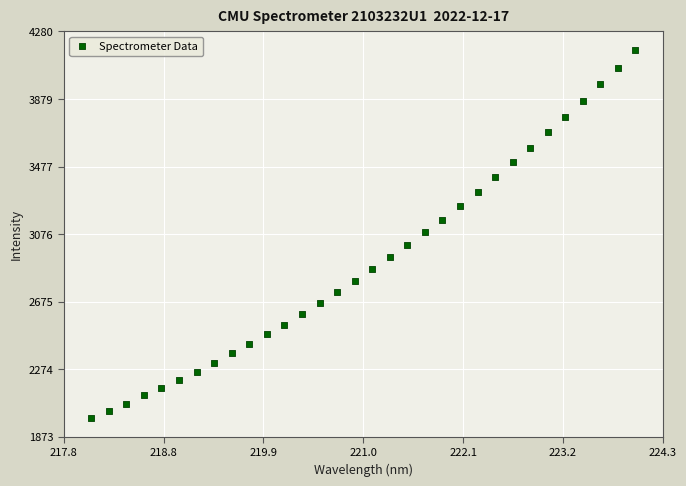

What is the range of Y values (max minus min)?

2187.5